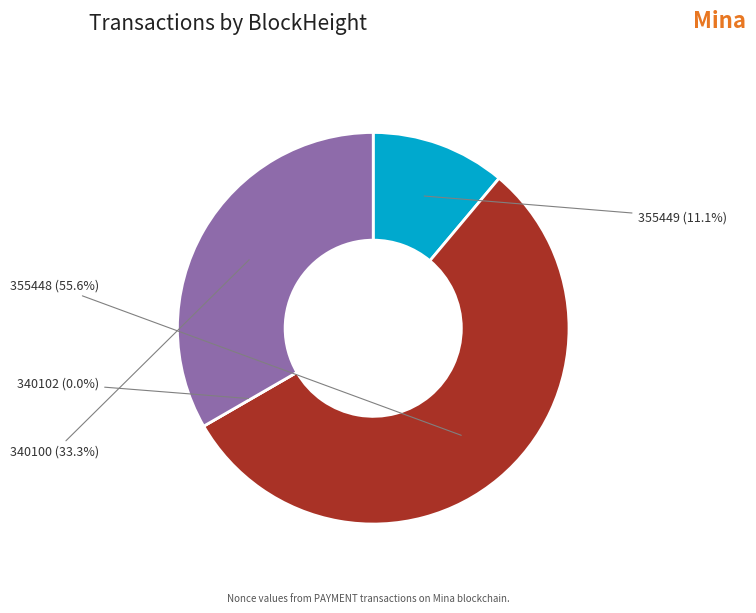

Is it true that 355449 is 17% of the pie?

False